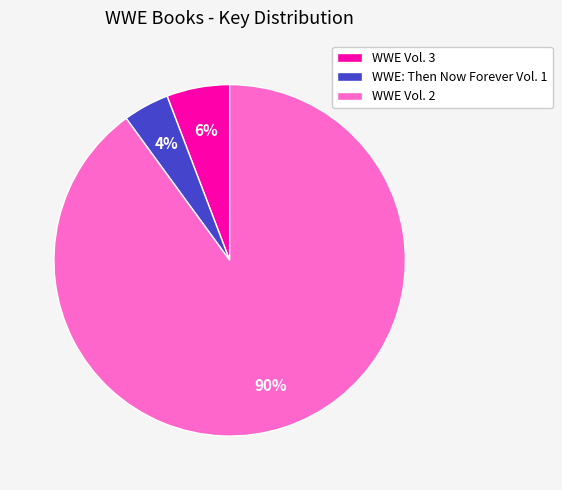

Between WWE: Then Now Forever Vol. 1 and WWE Vol. 2, which is larger?

WWE Vol. 2